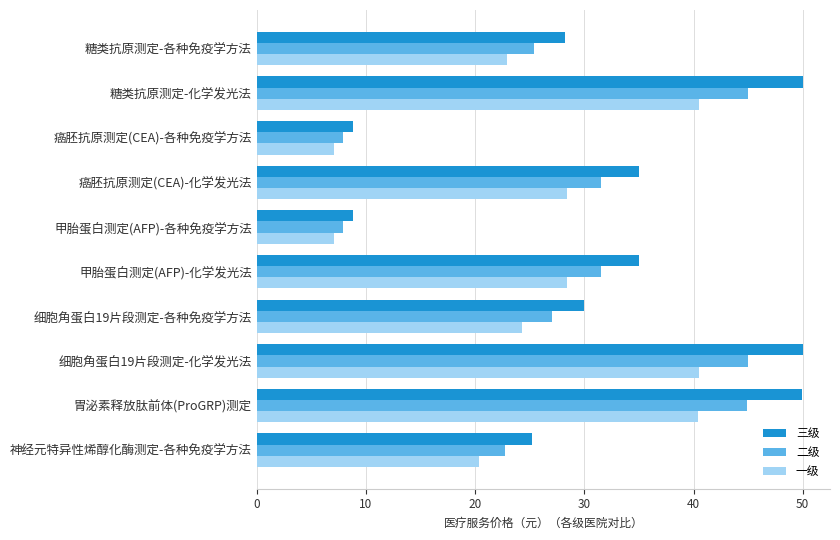

What is the total value across all series at 糖类抗原测定-化学发光法?

135.5